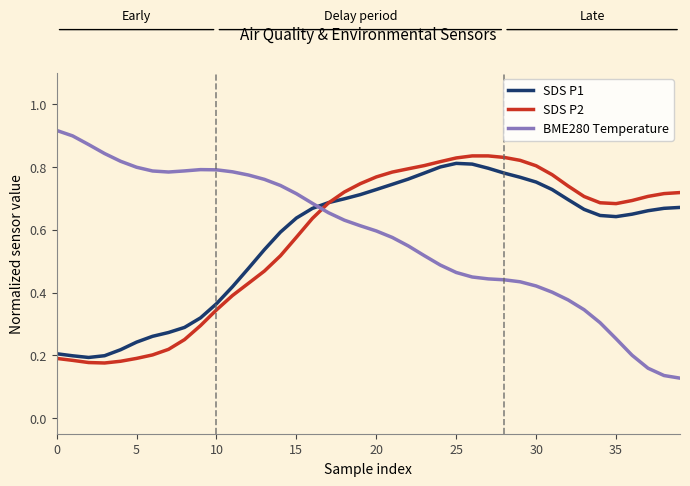

In BME280 Temperature, how many points are higher than both neighbors (excluding endpoints)?

1